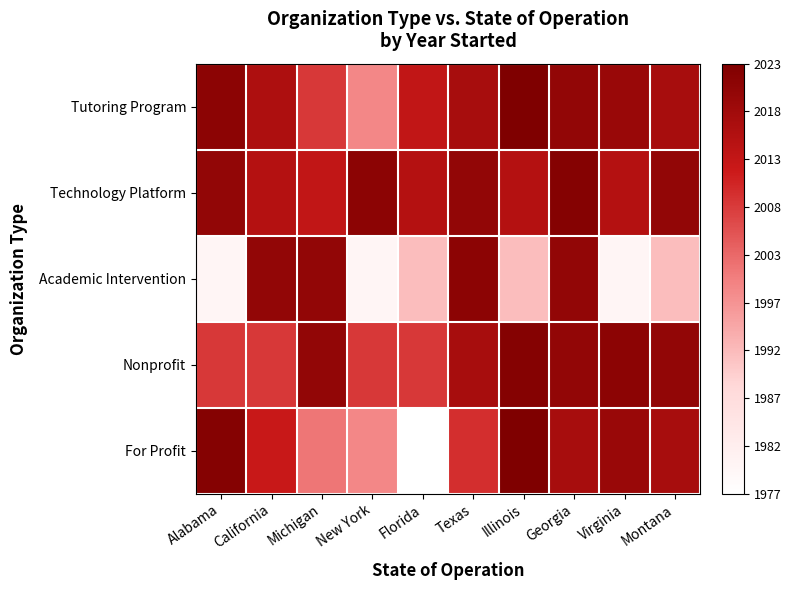

What is the difference between the highest and lowest values at Alabama?

0.9